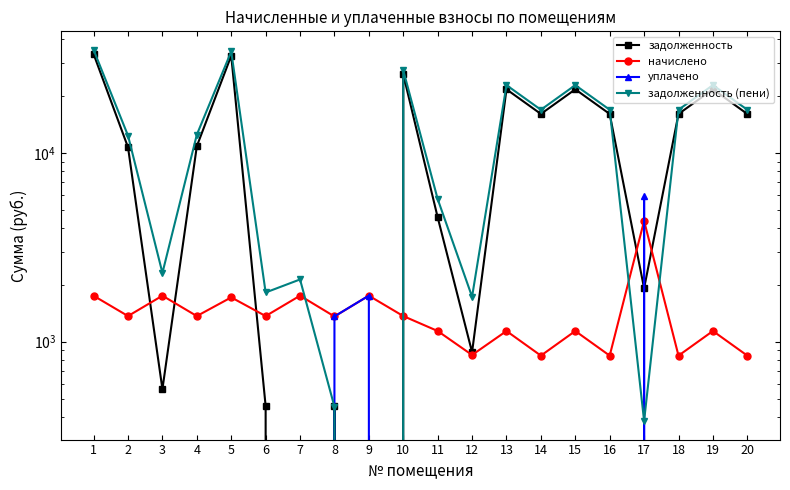

Which series has the largest total across all categories?

задолженность (пени)